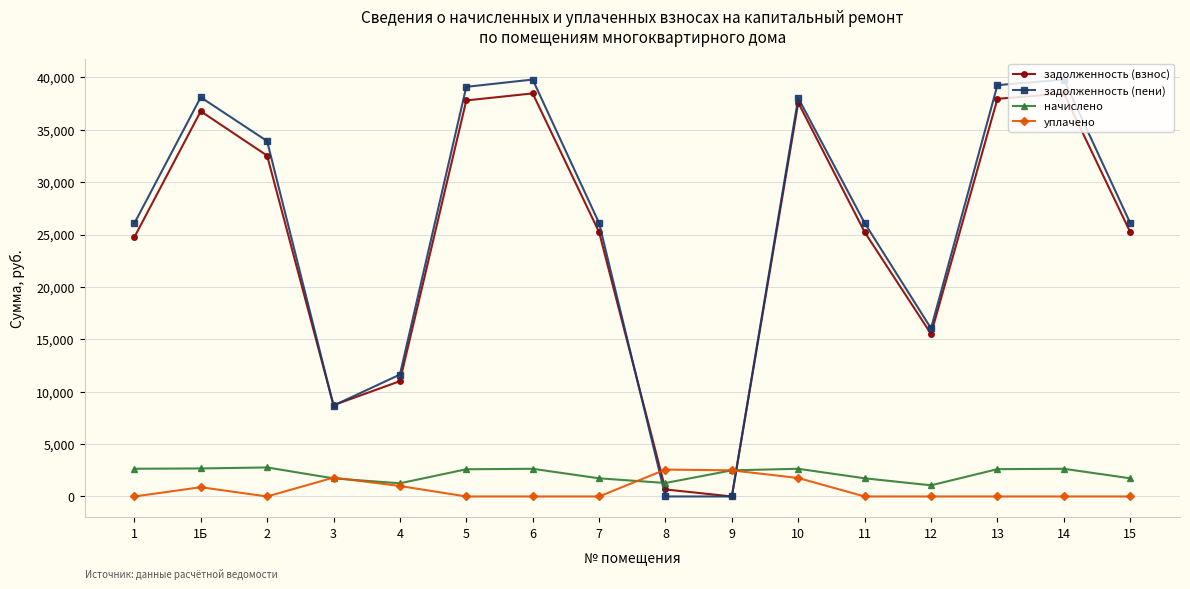

Which series has the largest total across all categories?

задолженность (пени)